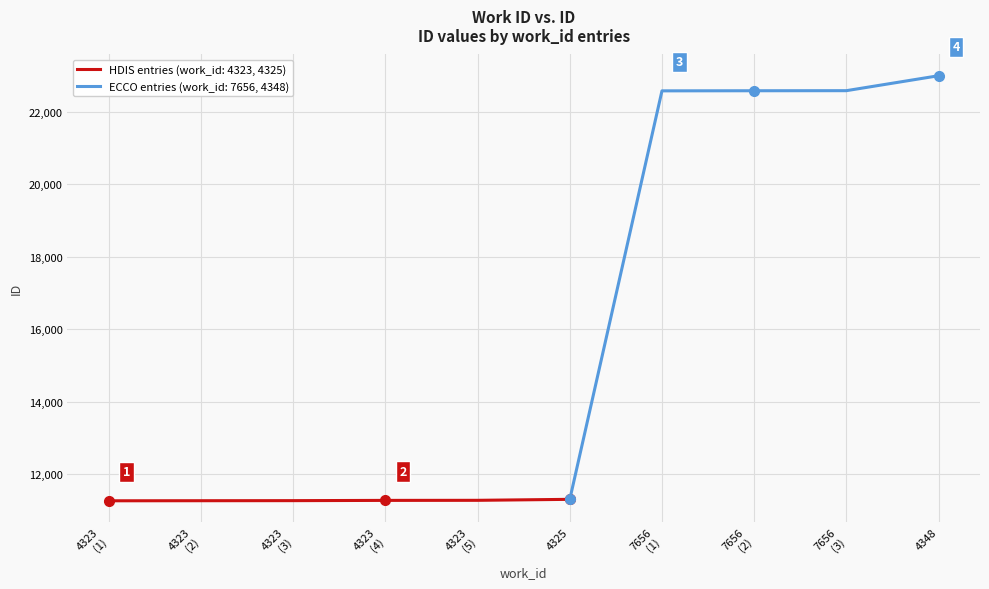

What is the change in value from 4325 to 7656?

+11272